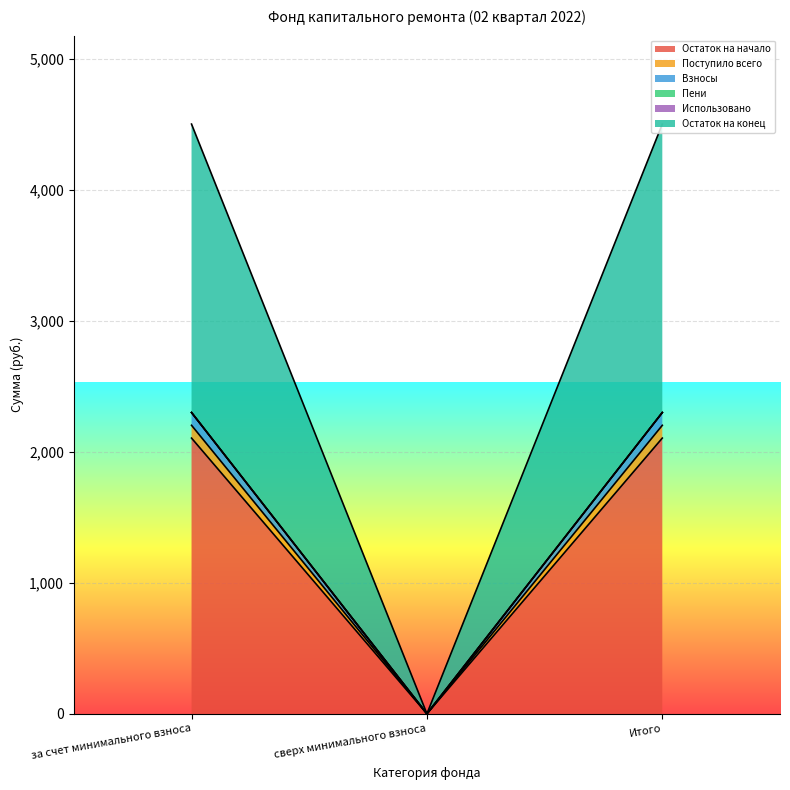

What is the label of the 1st point from the right?

Итого